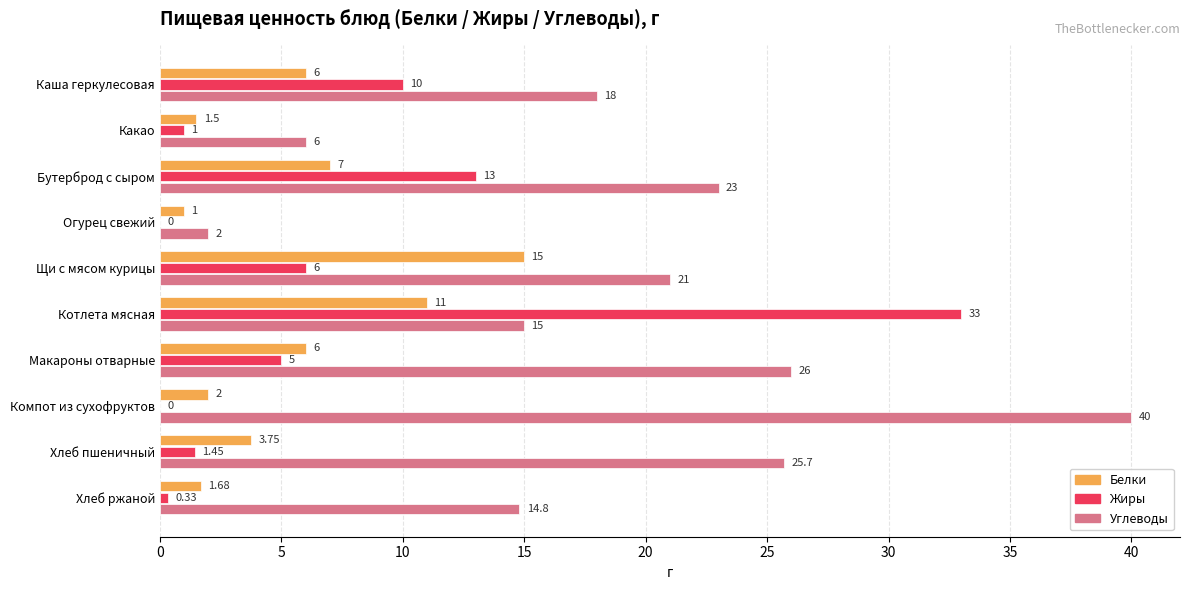

Between Огурец свежий and Щи с мясом курицы, which series saw the biggest shift?

Углеводы